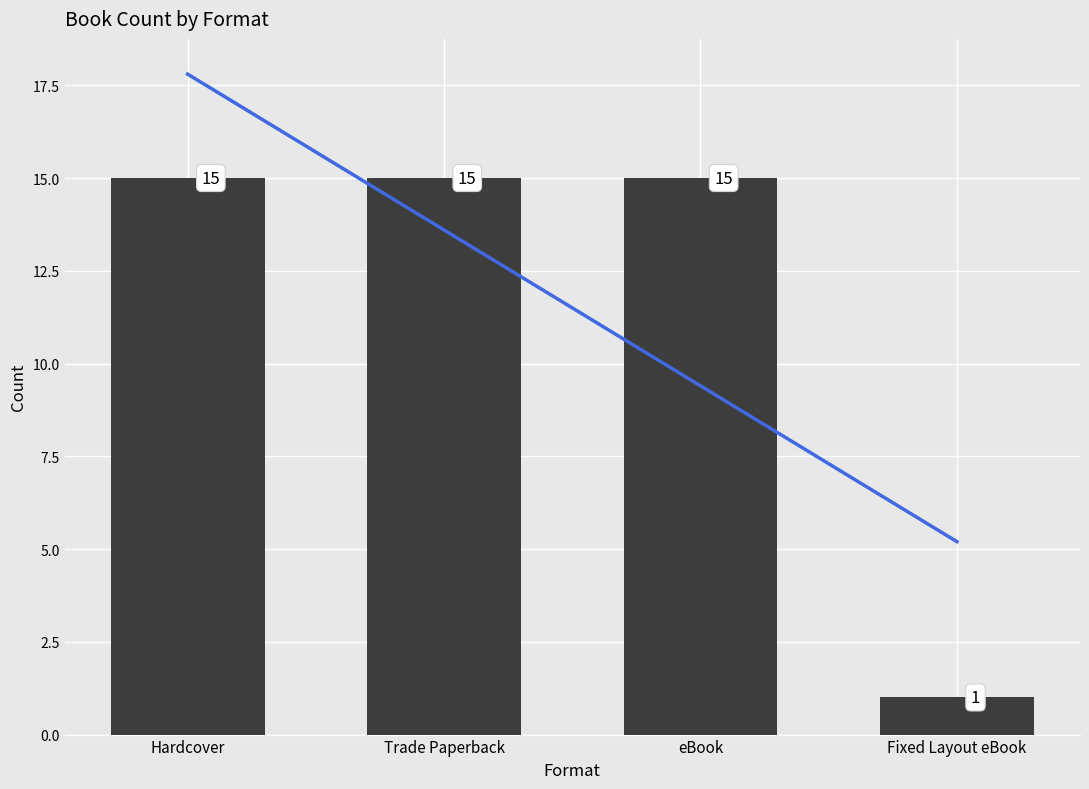

What is the difference between the values at eBook and Fixed Layout eBook?

14